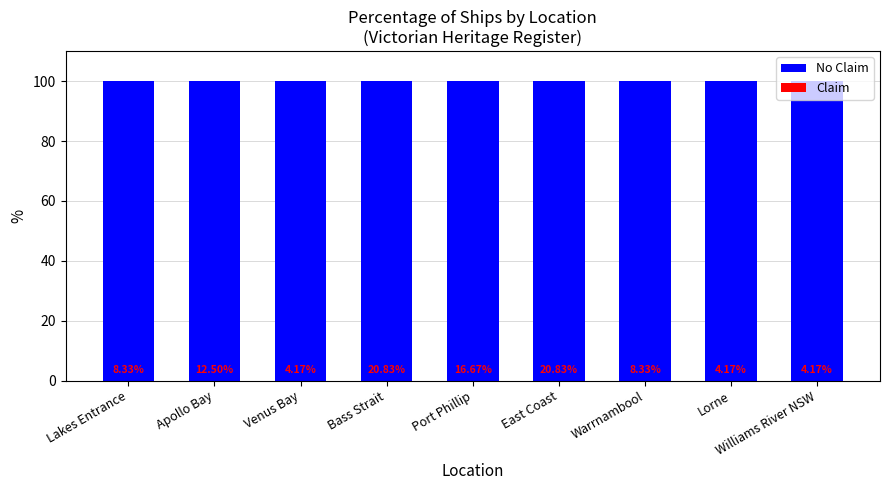

Which category has the highest value across all series?

Lakes Entrance